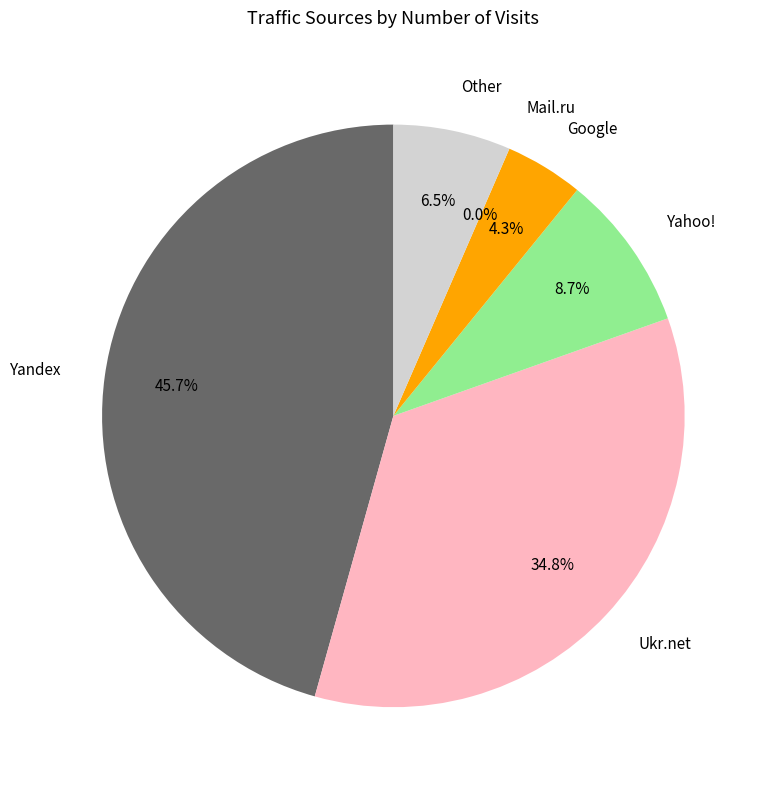

Which slice is the smallest?

Mail.ru